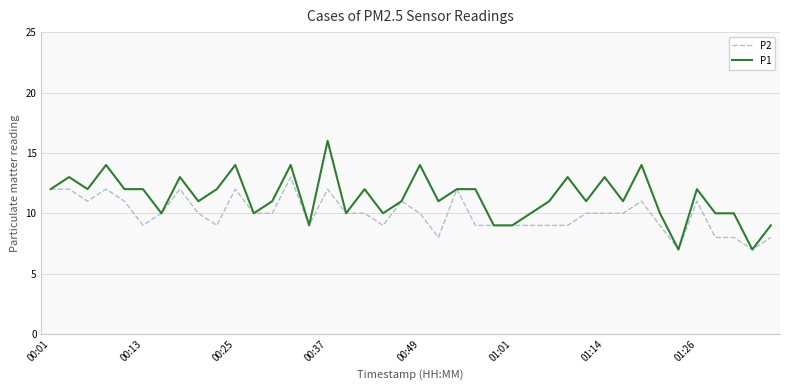

How many P1 values are between 10 and 13?

28